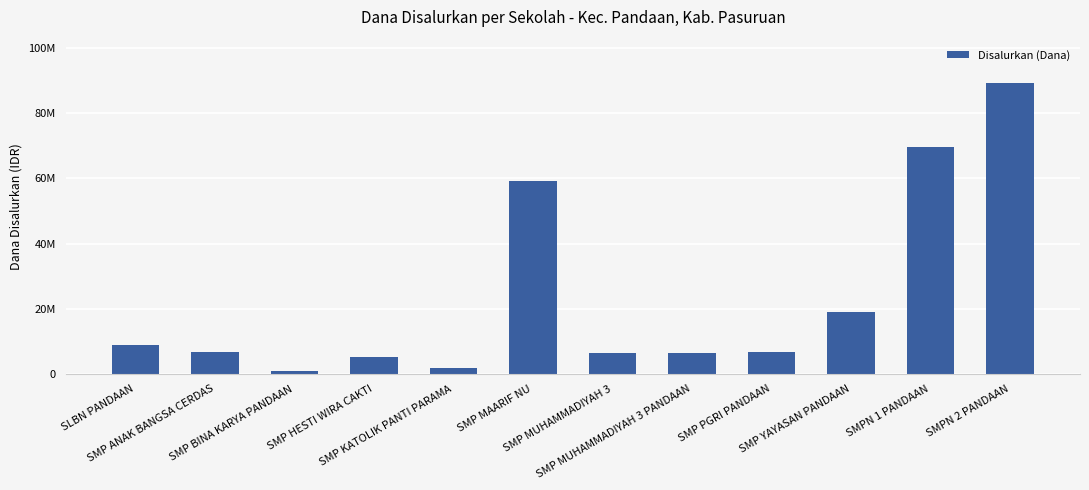

Does the chart contain any negative values?

No